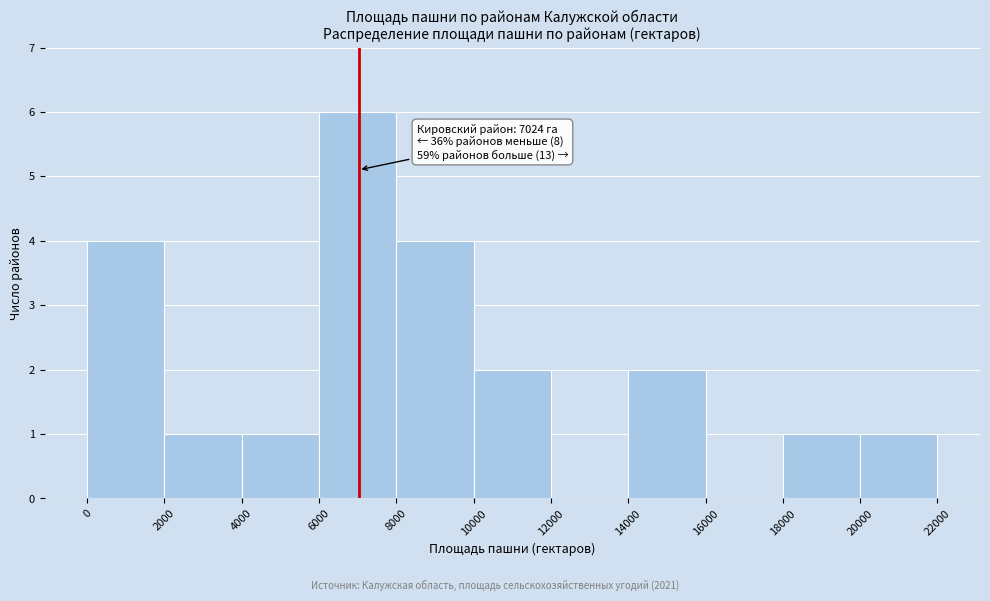

Which range on the x-axis has the tallest bar?

6000 to 8000